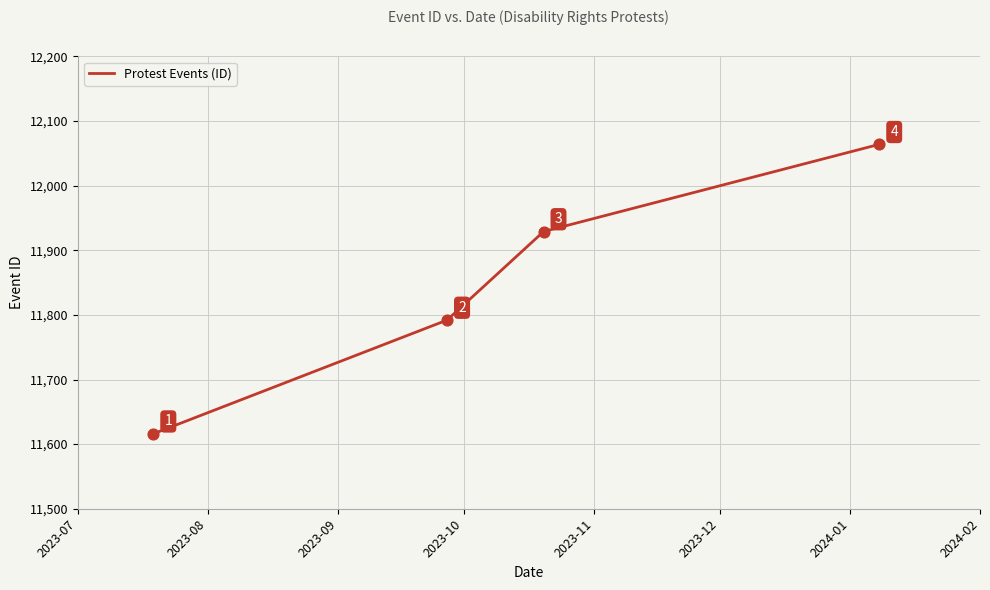

What is the average value?

11850